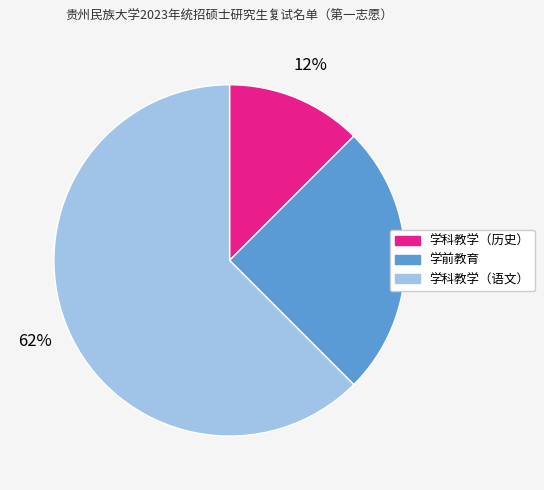

Between 学科教学（语文） and 学前教育, which is larger?

学科教学（语文）